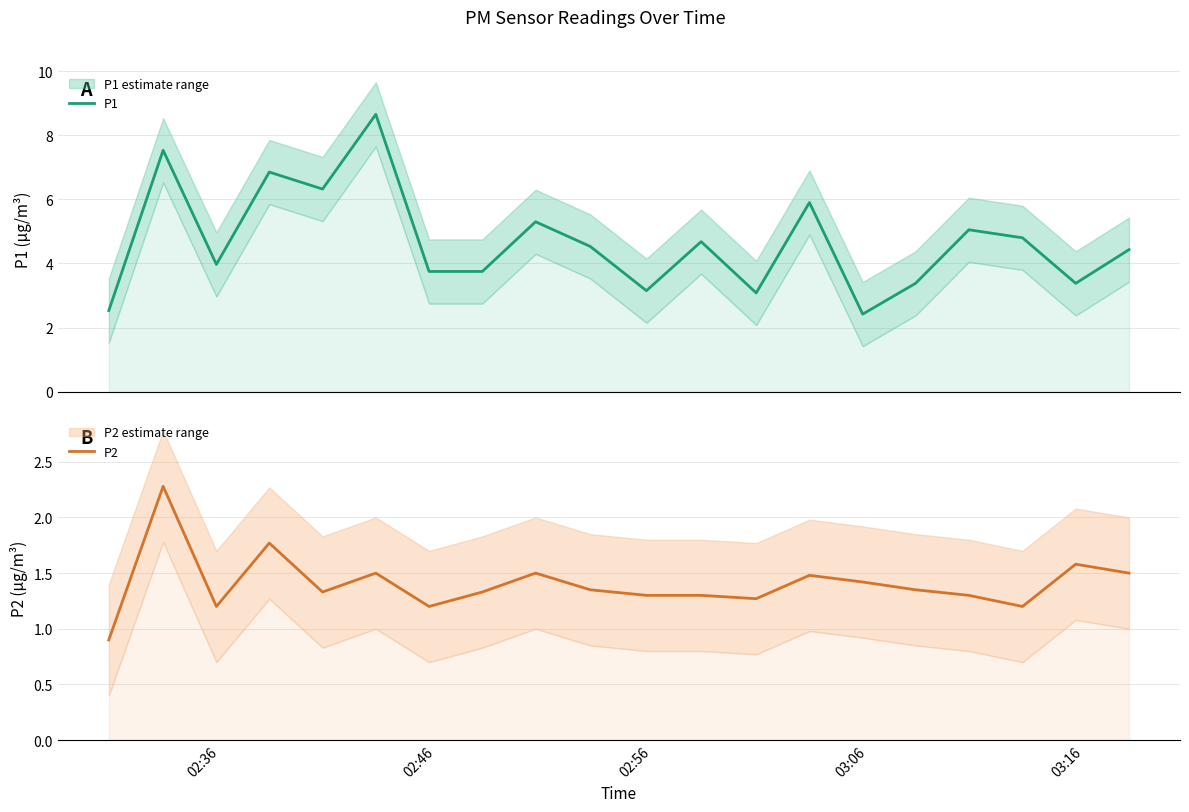

What is the highest value of the P1 series?

8.7